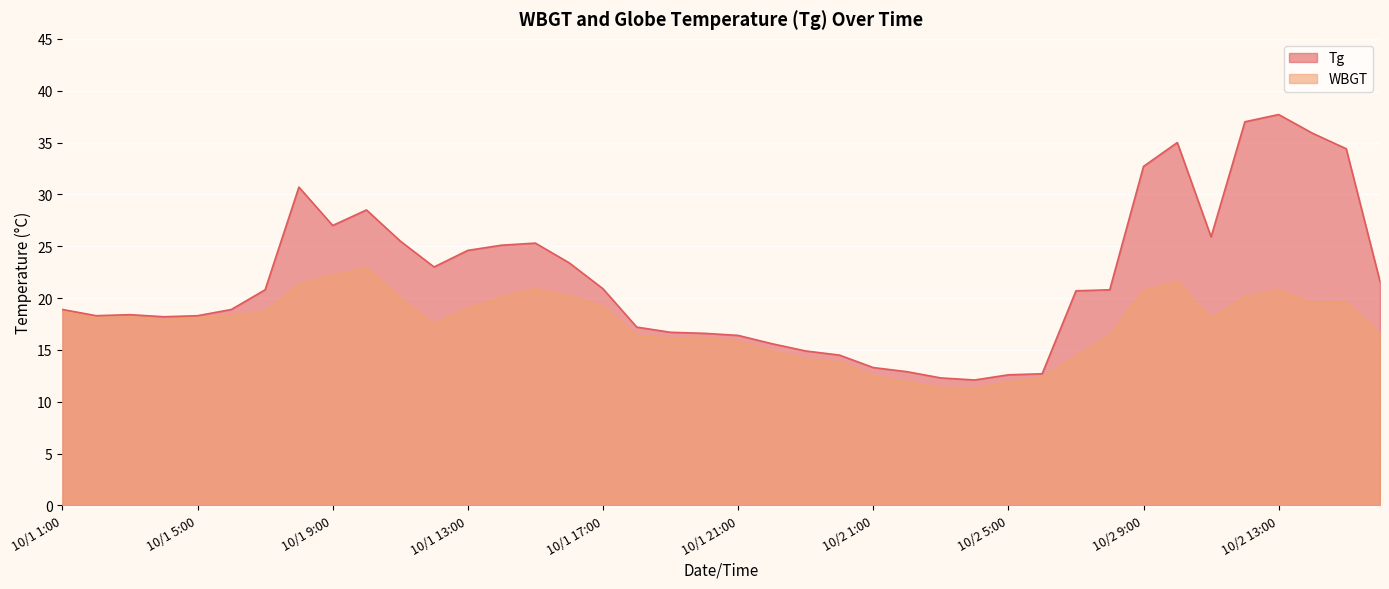

Which category has the highest value across all series?

10/2 13:00